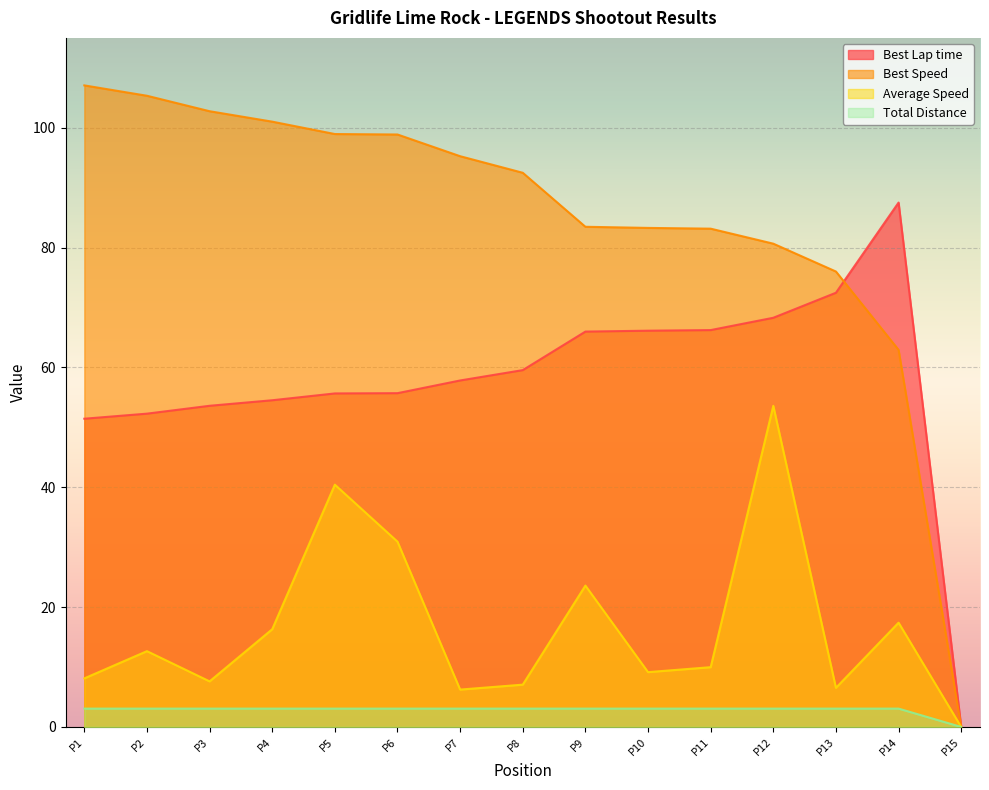

How many categories are shown in the chart?

15